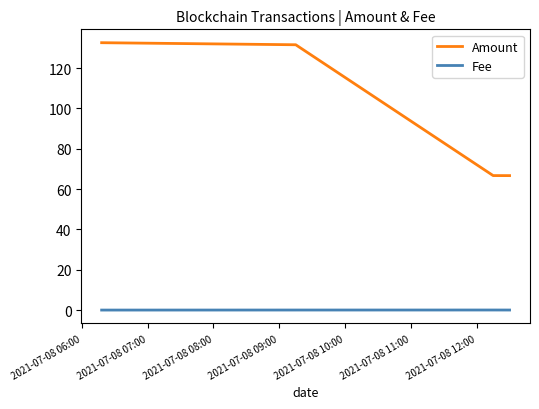

Which series has the widest spread of values?

Amount